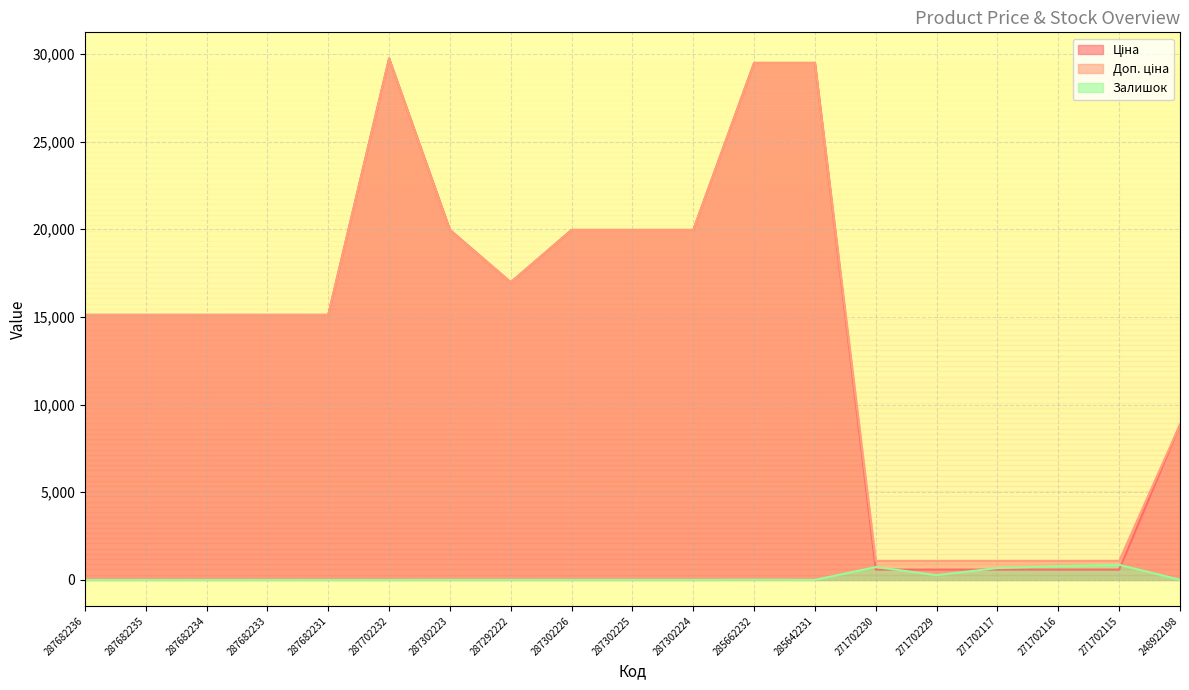

How many times do Залишок and Ціна cross each other?

4